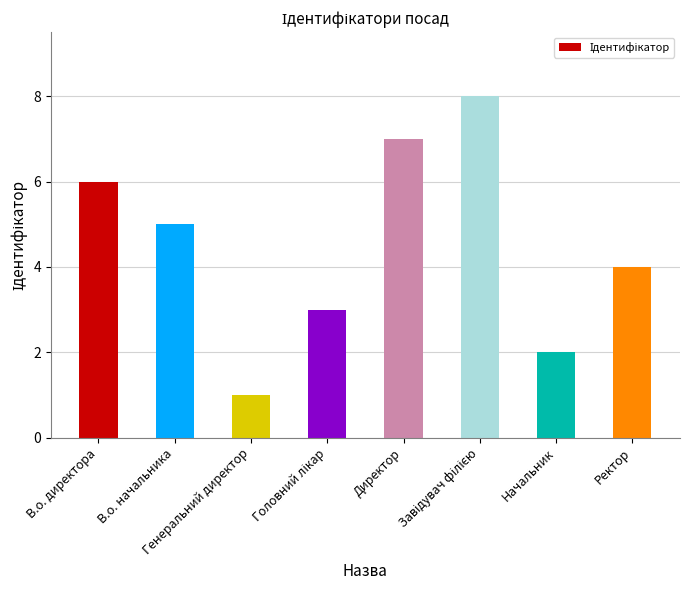

What is the difference between the maximum and minimum values?

7